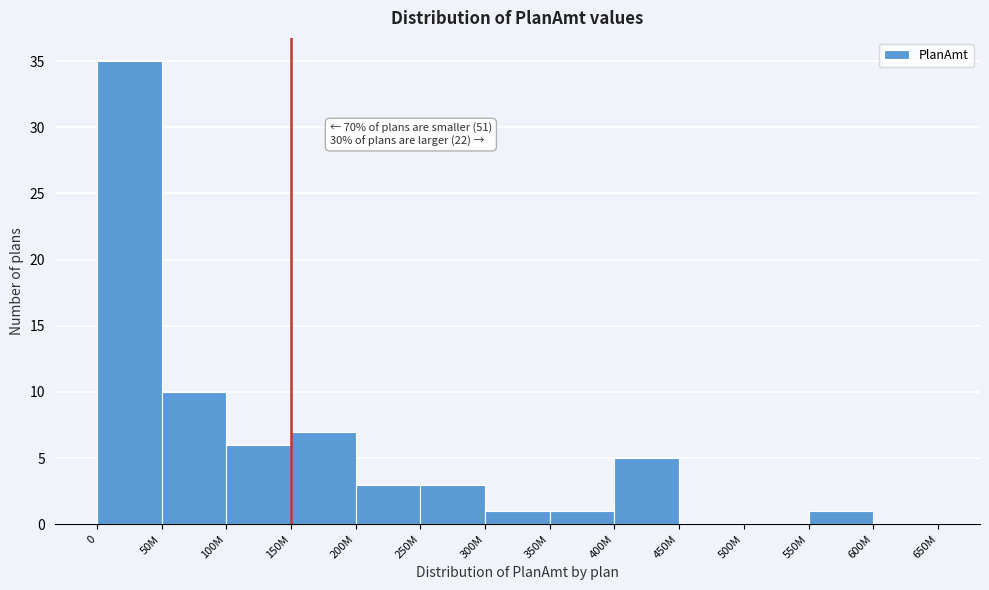

Reading left to right, extract all data points from this chart.

0=35	50M=10	100M=6	150M=7	200M=3	250M=3	300M=1	350M=1	400M=5	450M=0	500M=0	550M=1	600M=0